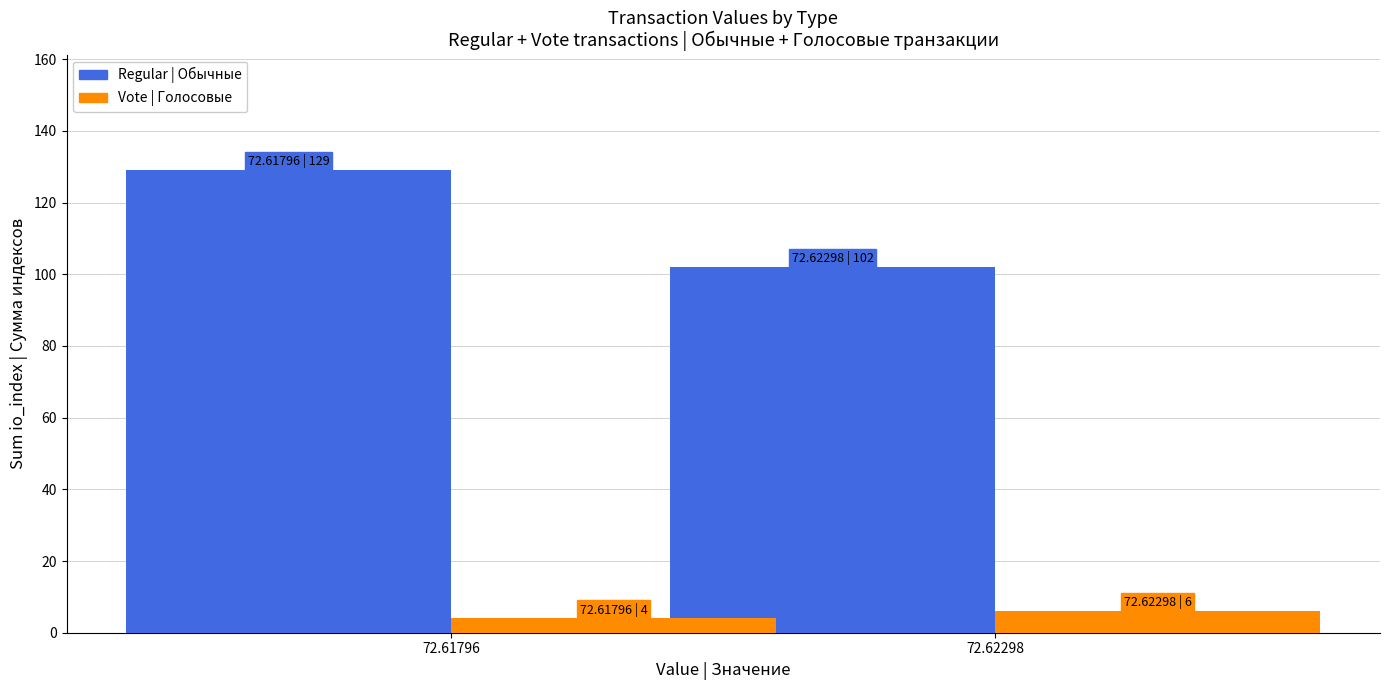

What is the smallest value displayed?

4